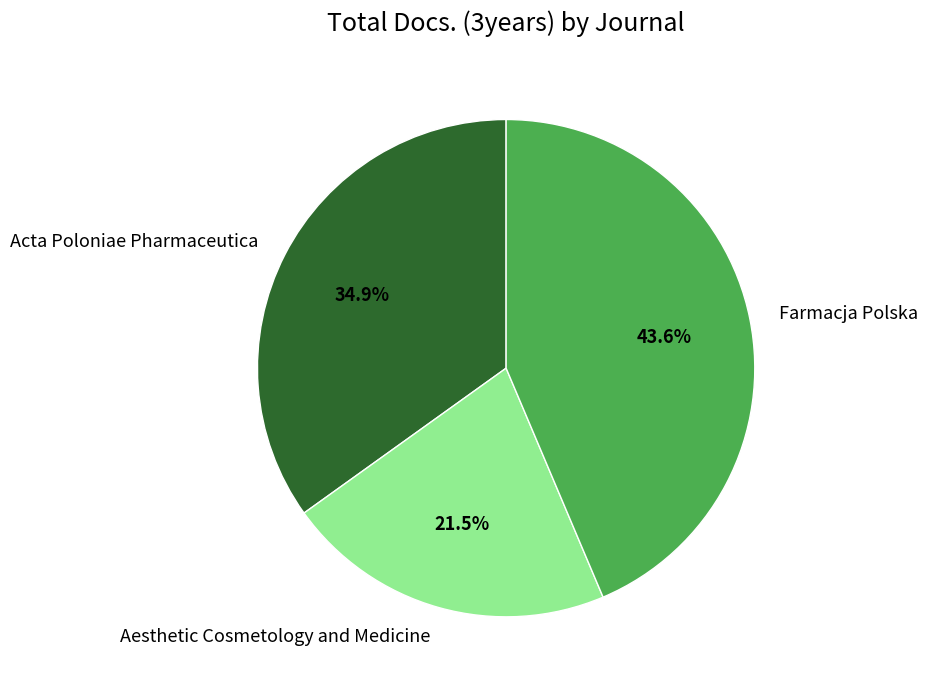

Between Acta Poloniae Pharmaceutica and Aesthetic Cosmetology and Medicine, which is larger?

Acta Poloniae Pharmaceutica